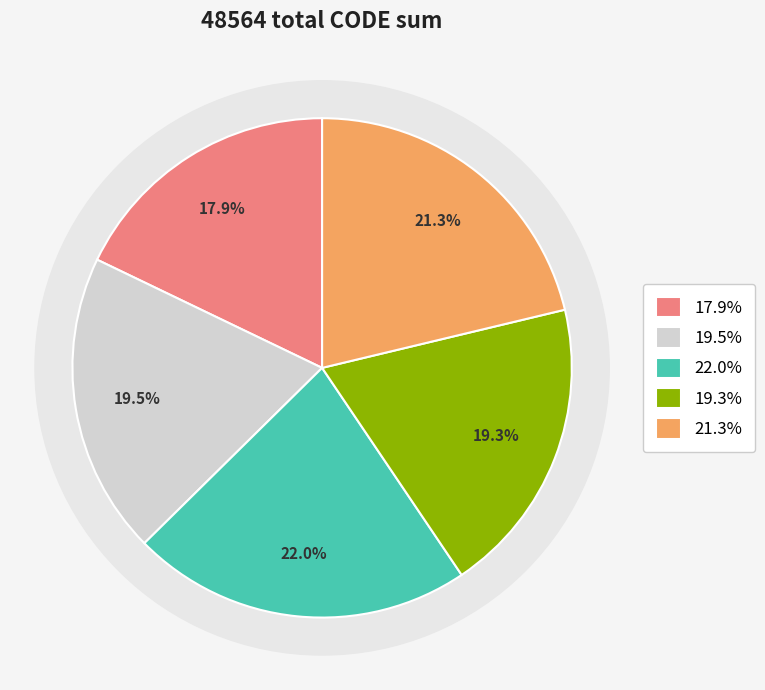

True or false: Canada velocity grid v7 accounts for 26% of the total.

False